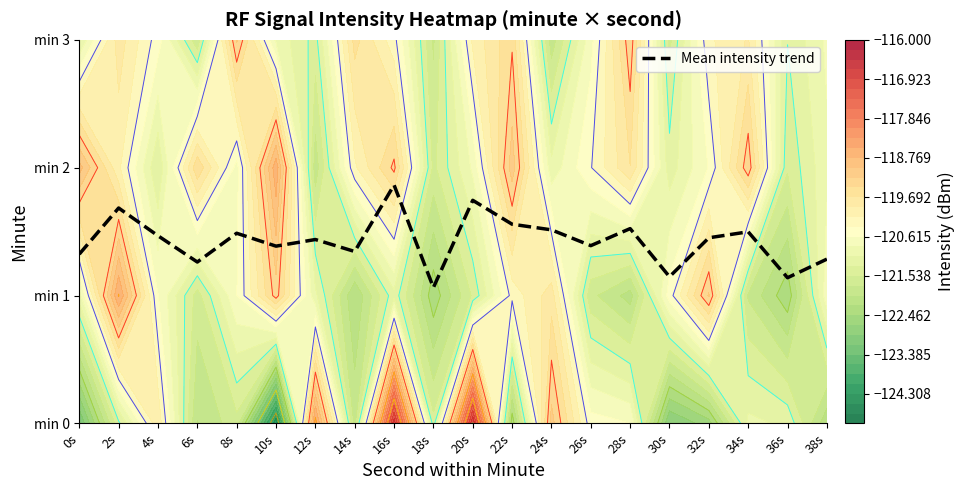

What is the change in value from 6s to 18s?

-0.2